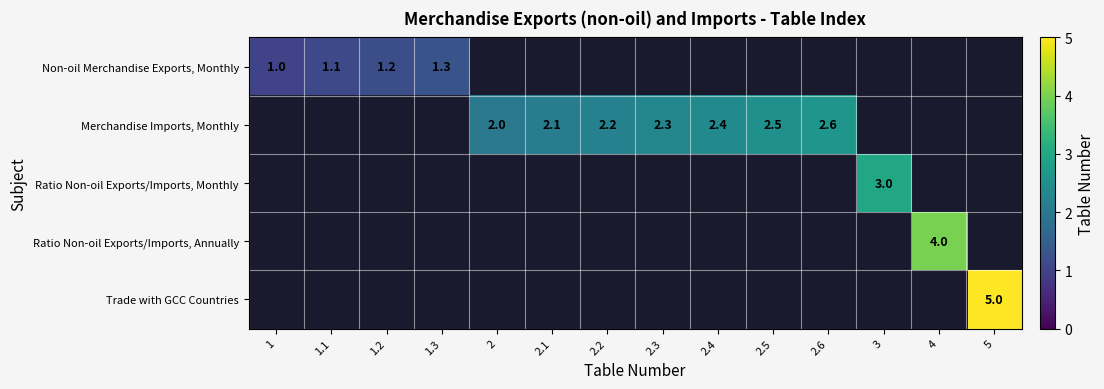

What is the sum of the Merchandise Imports, Monthly values at 2.3 and 2.4?

4.7